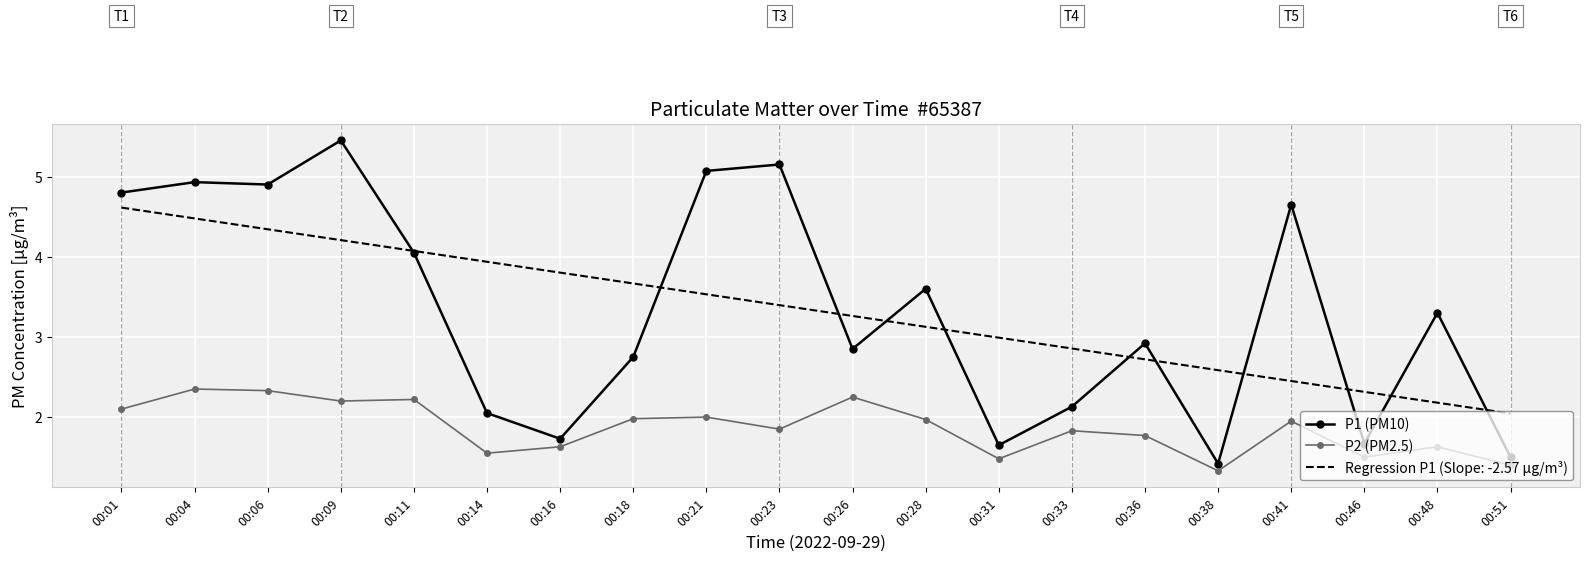

At which label does Regression P1 (Slope: -2.57 μg/m³) reach its peak?

00:01